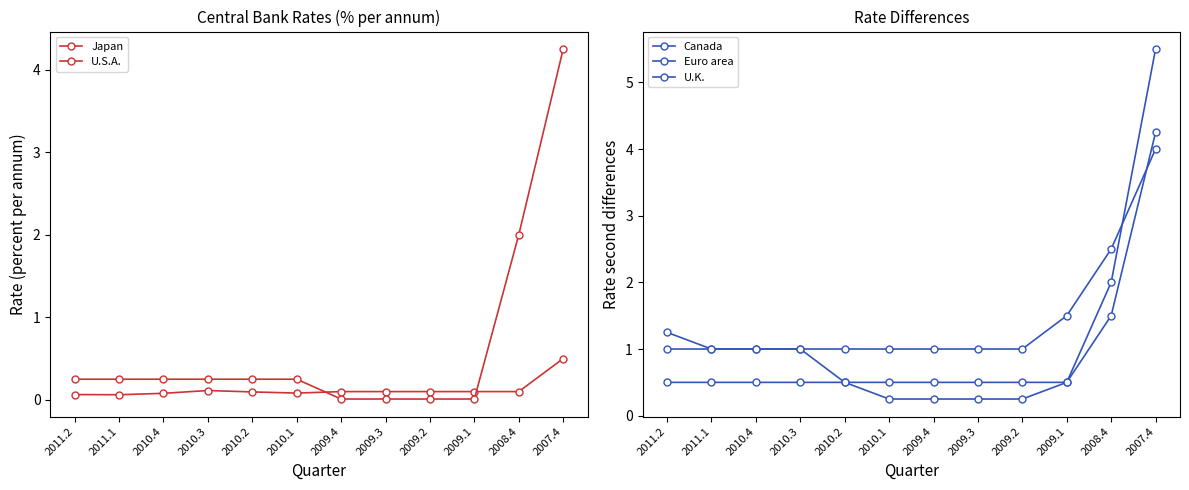

What value does the U.K. series have at 2010.3?

0.5